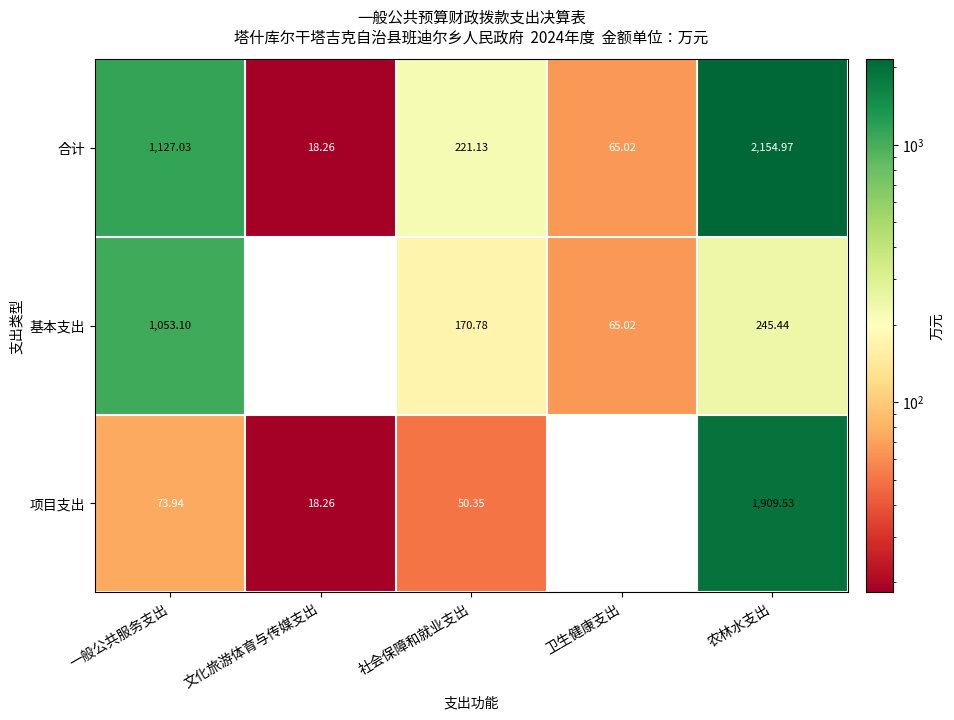

List the series in order of their overall mean, lowest first.

基本支出, 项目支出, 合计